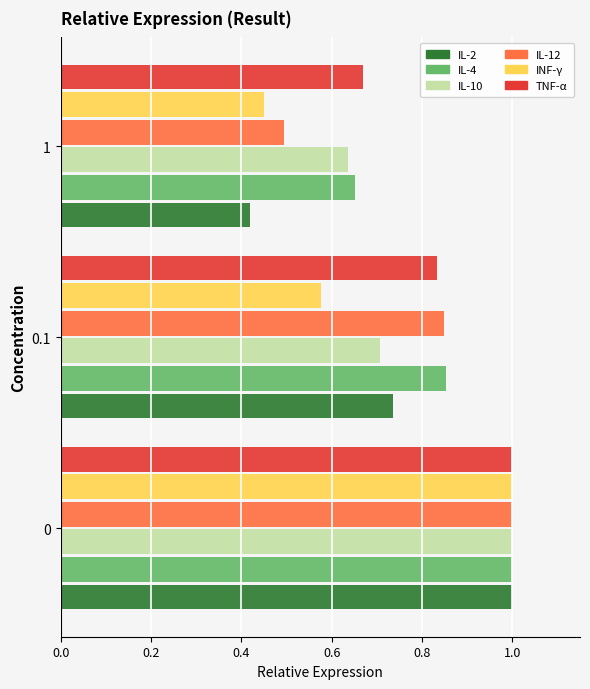

Which label corresponds to the smallest value in the chart?

1